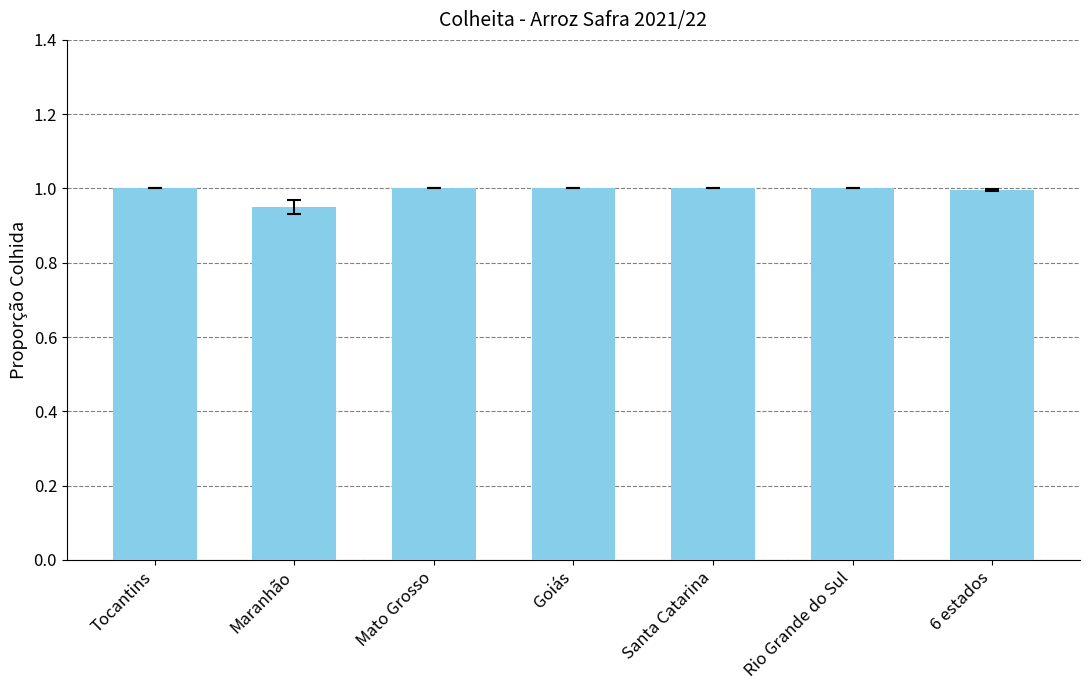

Read the value at Goiás.

1.0